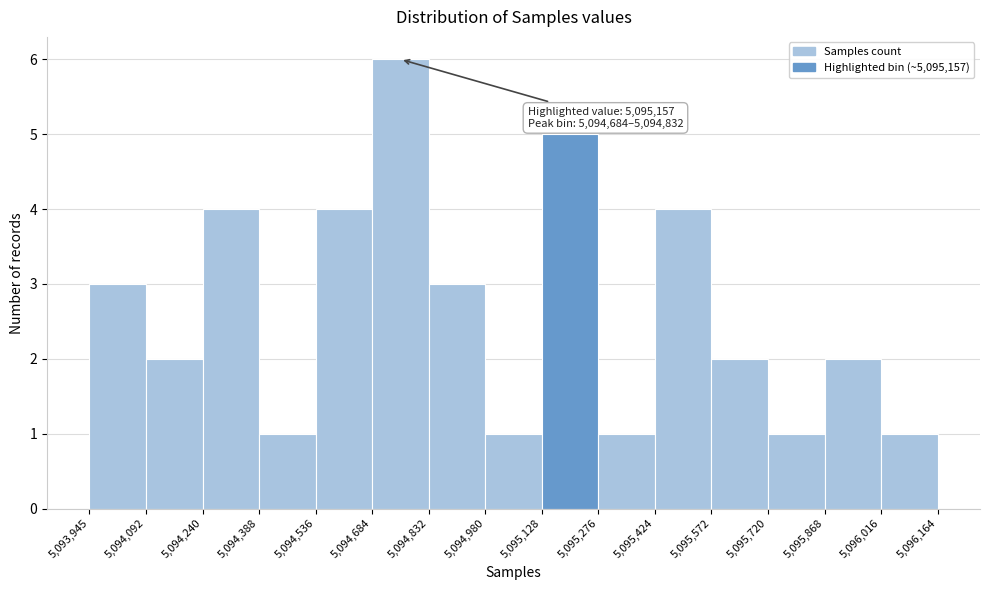

Which range on the x-axis has the tallest bar?

5,094,684 to 5,094,832